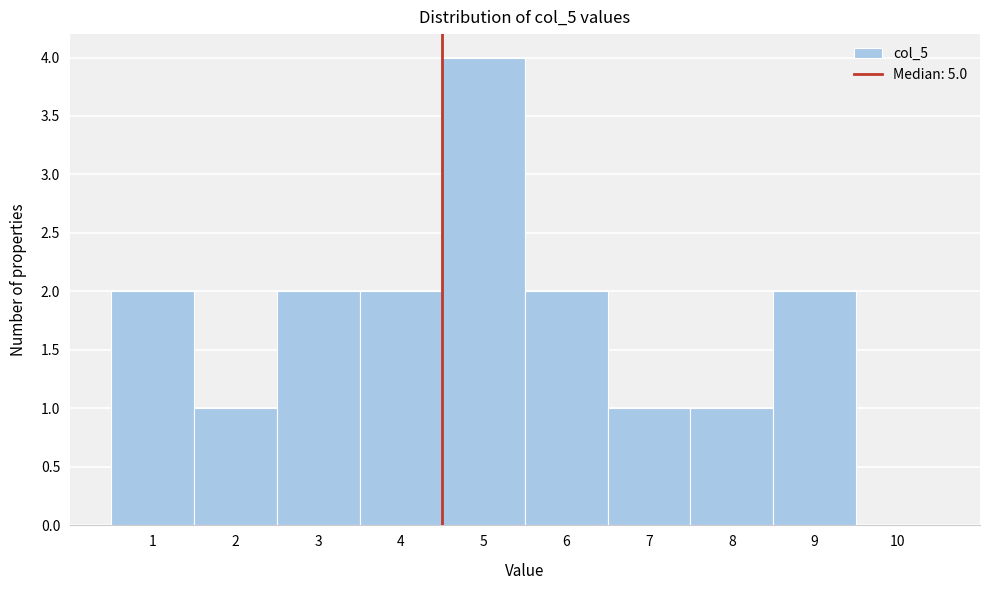

Reading left to right, transcribe all the data shown in this chart.

1=2	2=1	3=2	4=2	5=4	6=2	7=1	8=1	9=2	10=0